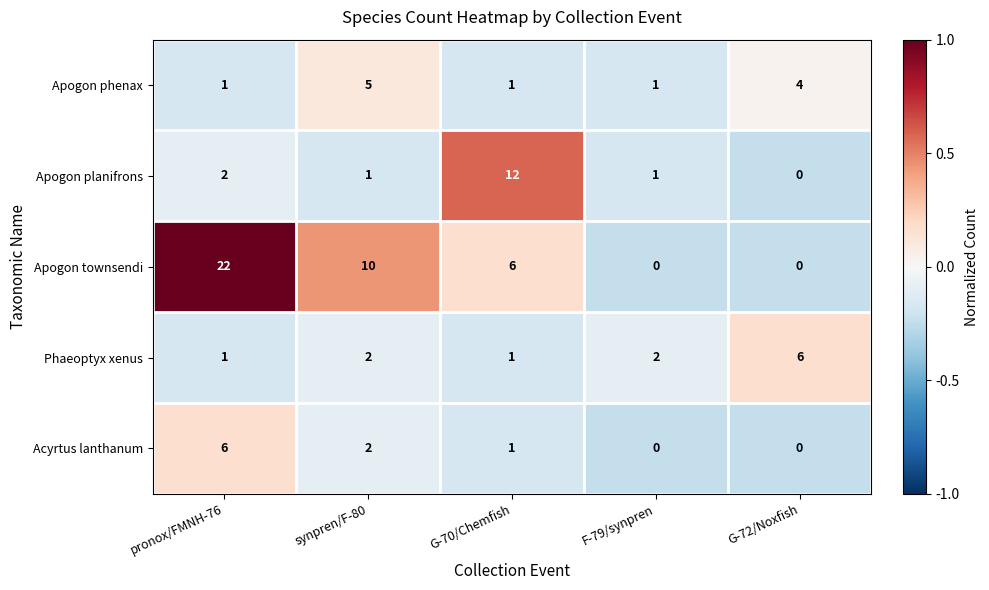

What is the sum of all Apogon planifrons values?

16